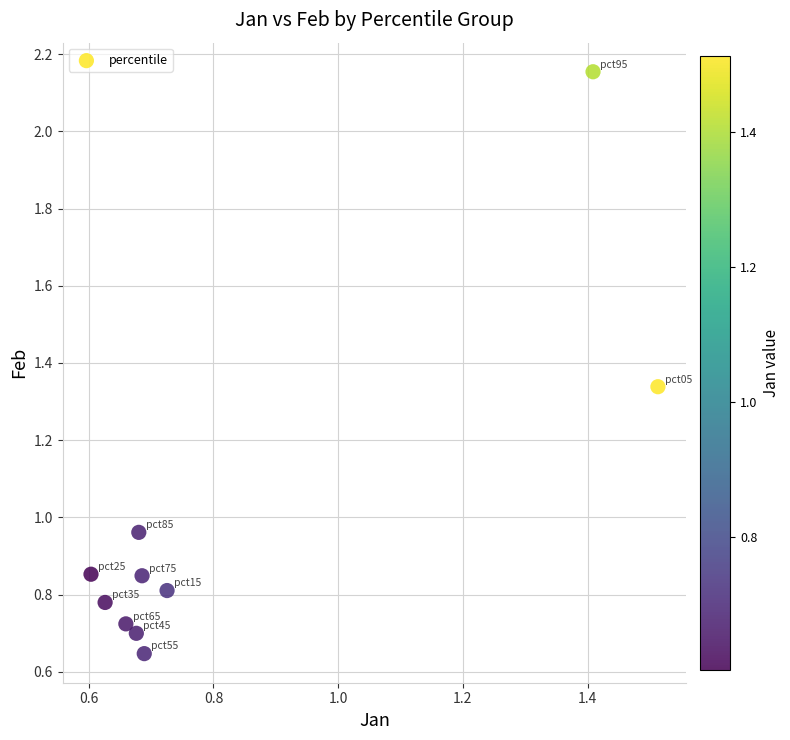

What is the range of Y values (max minus min)?

1.5